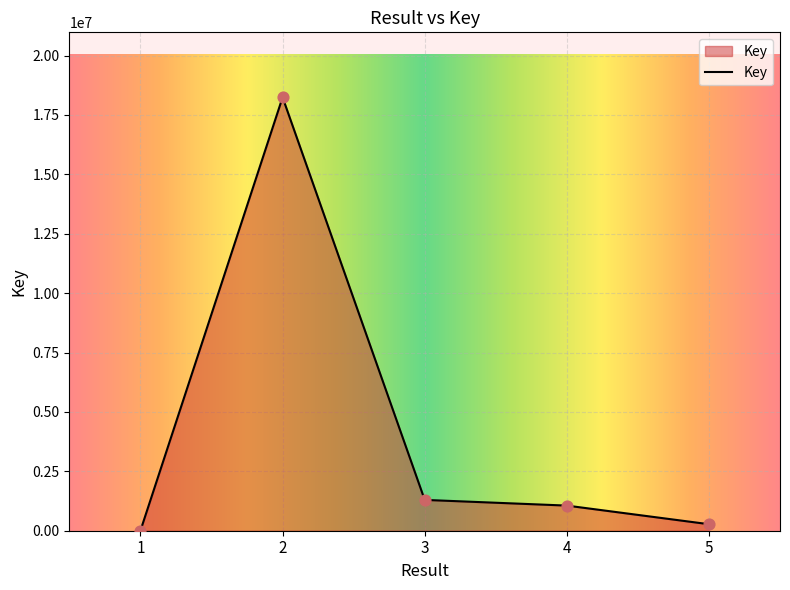

Which has a higher value, 2 or 1?

2